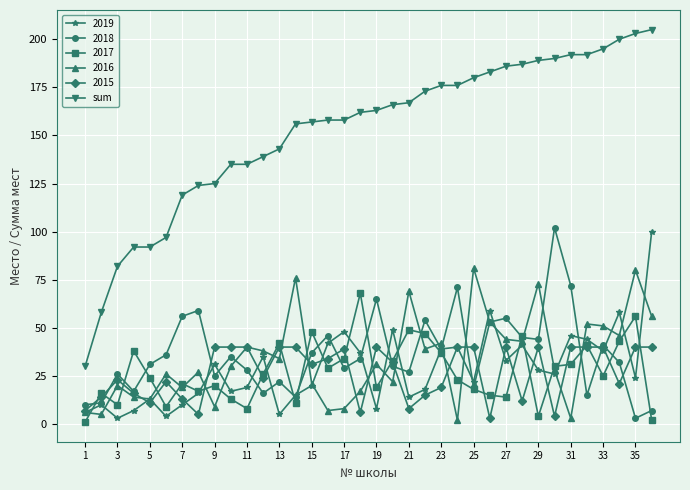

True or false: 2015 and sum intersect in this chart.

False